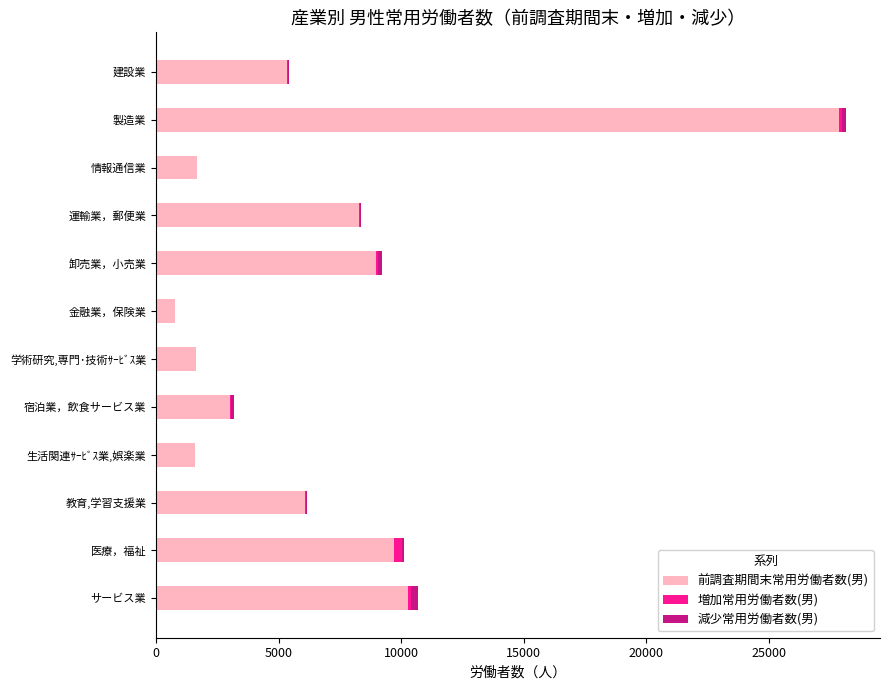

What is the maximum value for 前調査期間末常用労働者数(男)?

27867